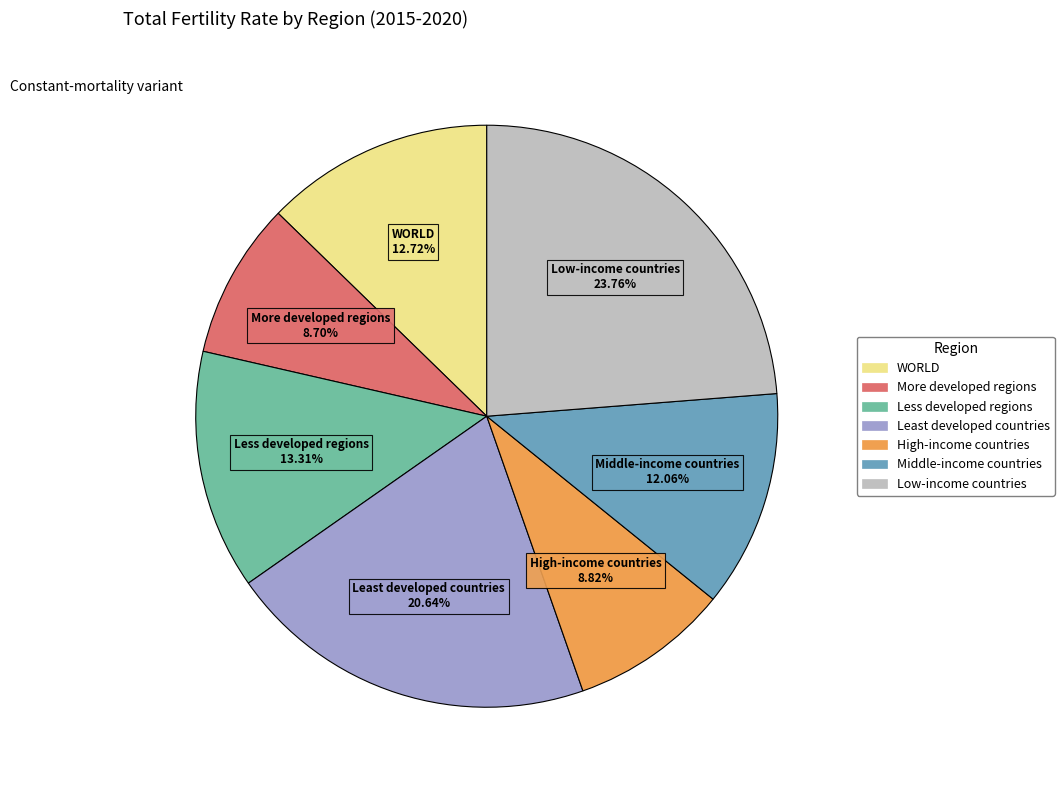

Approximately how many times larger is the value at Least developed countries compared to Low-income countries?

0.9